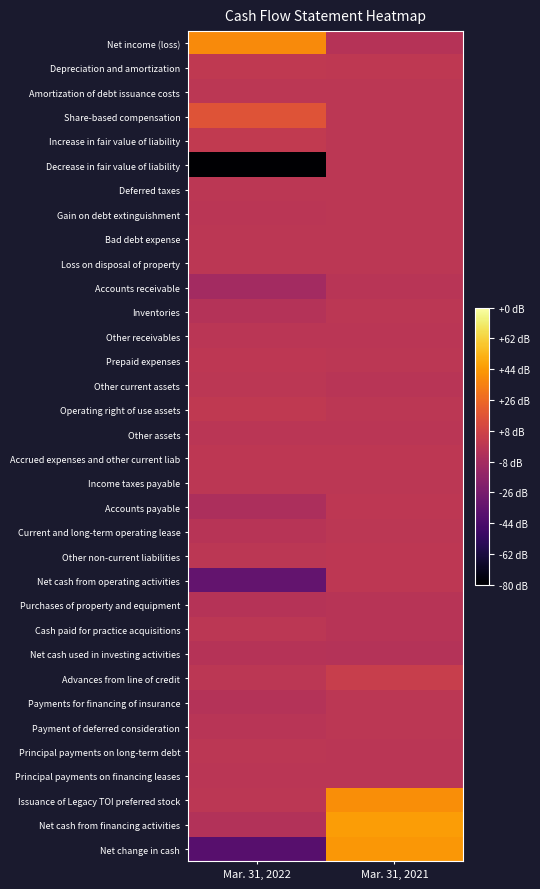

Reading left to right, transcribe all the data shown in this chart.

Net income (loss): Mar. 31, 2022=0.5	Mar. 31, 2021=-0.0
Depreciation and amortization: Mar. 31, 2022=0.0	Mar. 31, 2021=0.0
Amortization of debt issuance costs: Mar. 31, 2022=0.0	Mar. 31, 2021=0.0
Share-based compensation: Mar. 31, 2022=0.2	Mar. 31, 2021=0.0
Increase in fair value of liability: Mar. 31, 2022=0.0	Mar. 31, 2021=0.0
Decrease in fair value of liability: Mar. 31, 2022=-1.0	Mar. 31, 2021=0.0
Deferred taxes: Mar. 31, 2022=0.0	Mar. 31, 2021=0.0
Gain on debt extinguishment: Mar. 31, 2022=-0.0	Mar. 31, 2021=0.0
Bad debt expense: Mar. 31, 2022=0.0	Mar. 31, 2021=0.0
Loss on disposal of property: Mar. 31, 2022=0.0	Mar. 31, 2021=0.0
Accounts receivable: Mar. 31, 2022=-0.1	Mar. 31, 2021=-0.0
Inventories: Mar. 31, 2022=-0.0	Mar. 31, 2021=0.0
Other receivables: Mar. 31, 2022=-0.0	Mar. 31, 2021=-0.0
Prepaid expenses: Mar. 31, 2022=0.0	Mar. 31, 2021=0.0
Other current assets: Mar. 31, 2022=0.0	Mar. 31, 2021=-0.0
Operating right of use assets: Mar. 31, 2022=0.0	Mar. 31, 2021=0.0
Other assets: Mar. 31, 2022=-0.0	Mar. 31, 2021=-0.0
Accrued expenses and other current liab: Mar. 31, 2022=0.0	Mar. 31, 2021=0.0
Income taxes payable: Mar. 31, 2022=0.0	Mar. 31, 2021=0.0
Accounts payable: Mar. 31, 2022=-0.1	Mar. 31, 2021=0.0
Current and long-term operating lease: Mar. 31, 2022=-0.0	Mar. 31, 2021=0.0
Other non-current liabilities: Mar. 31, 2022=0.0	Mar. 31, 2021=0.0
Net cash from operating activities: Mar. 31, 2022=-0.4	Mar. 31, 2021=0.0
Purchases of property and equipment: Mar. 31, 2022=-0.0	Mar. 31, 2021=-0.0
Cash paid for practice acquisitions: Mar. 31, 2022=0.0	Mar. 31, 2021=-0.0
Net cash used in investing activities: Mar. 31, 2022=-0.0	Mar. 31, 2021=-0.0
Advances from line of credit: Mar. 31, 2022=0.0	Mar. 31, 2021=0.1
Payments for financing of insurance: Mar. 31, 2022=-0.0	Mar. 31, 2021=0.0
Payment of deferred consideration: Mar. 31, 2022=-0.0	Mar. 31, 2021=0.0
Principal payments on long-term debt: Mar. 31, 2022=0.0	Mar. 31, 2021=-0.0
Principal payments on financing leases: Mar. 31, 2022=-0.0	Mar. 31, 2021=-0.0
Issuance of Legacy TOI preferred stock: Mar. 31, 2022=0.0	Mar. 31, 2021=0.5
Net cash from financing activities: Mar. 31, 2022=-0.0	Mar. 31, 2021=0.6
Net change in cash: Mar. 31, 2022=-0.5	Mar. 31, 2021=0.5